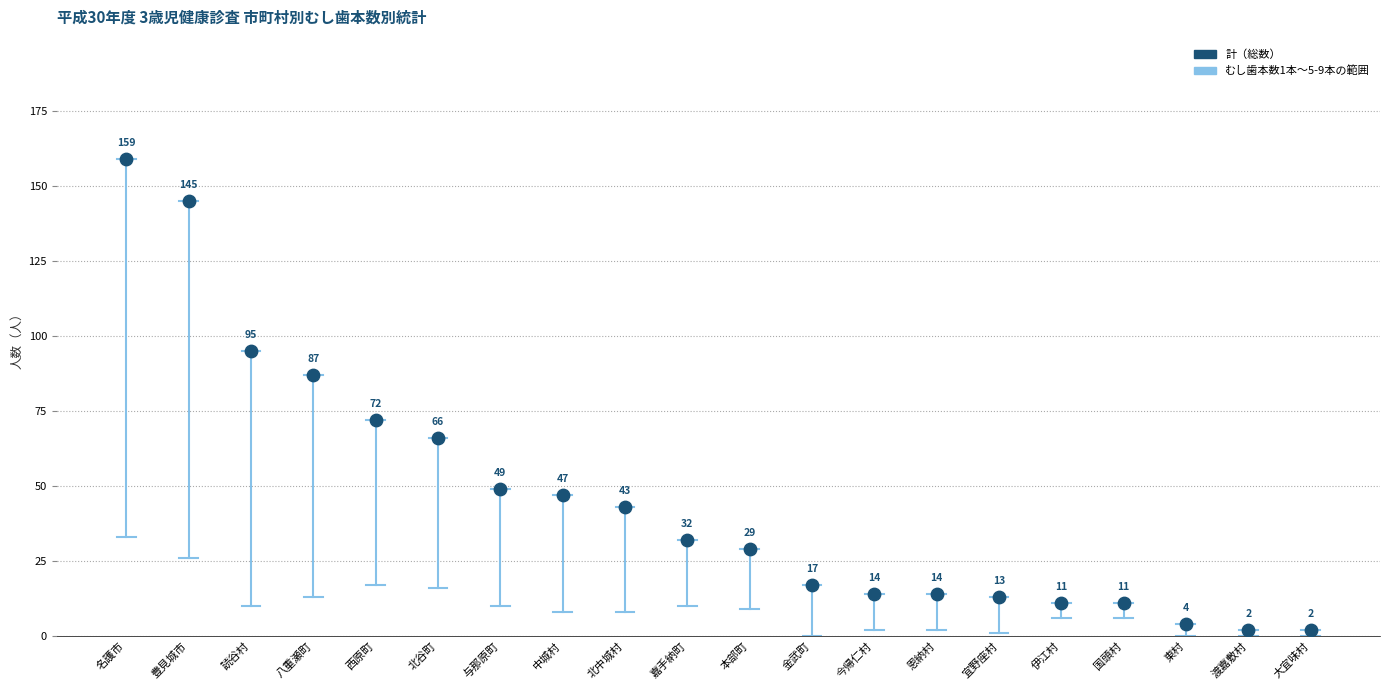

What Y value in the scatter plot is closest to 80?

87